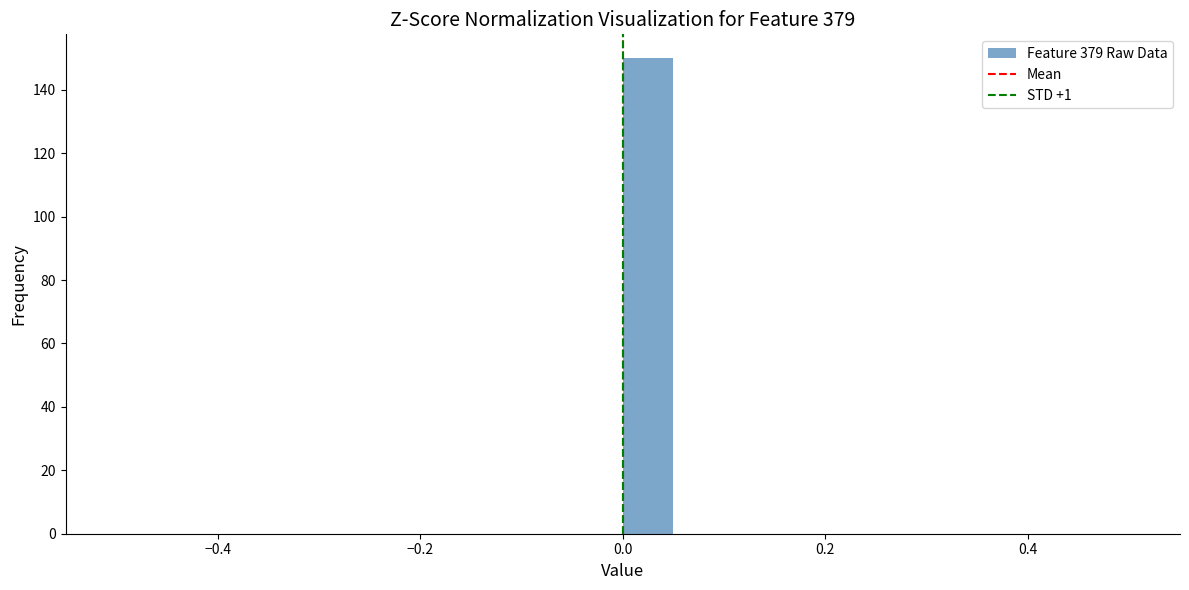

Read against the x-axis, roughly where is the centre of the tallest bar?

0.02